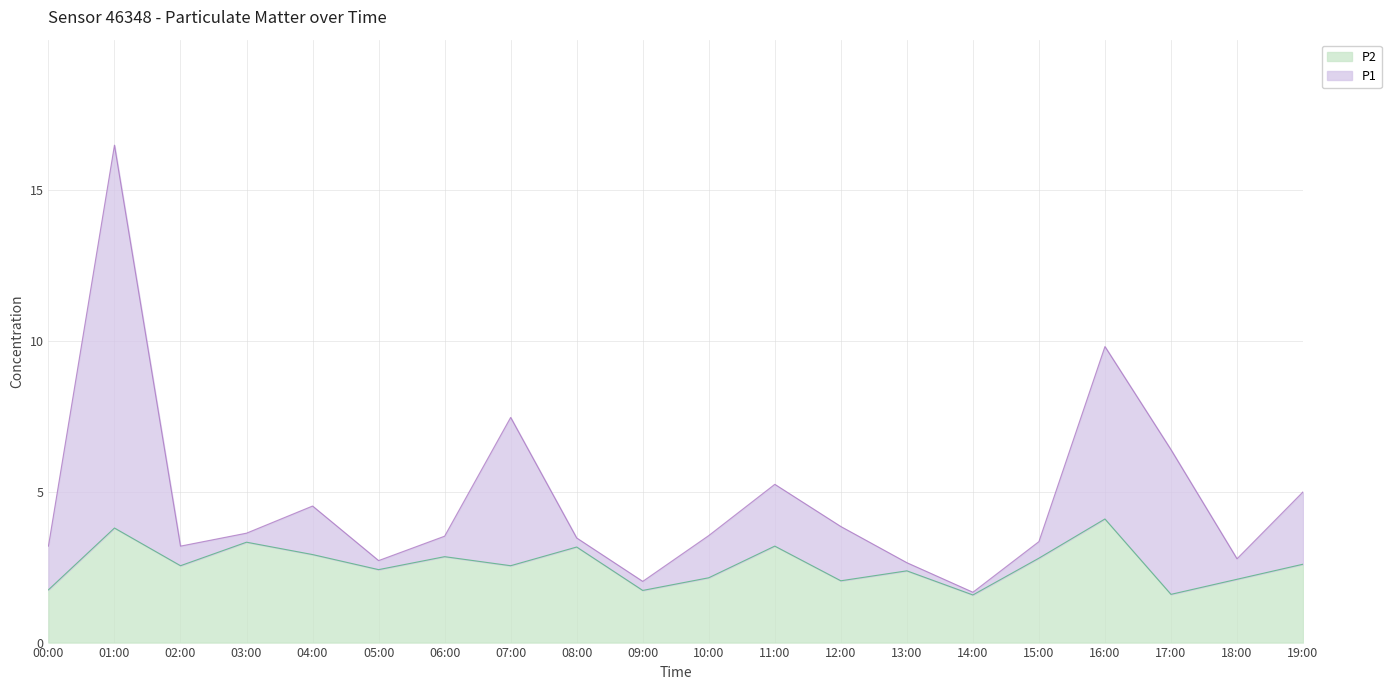

At which label is P2 closest to 2?

12:00